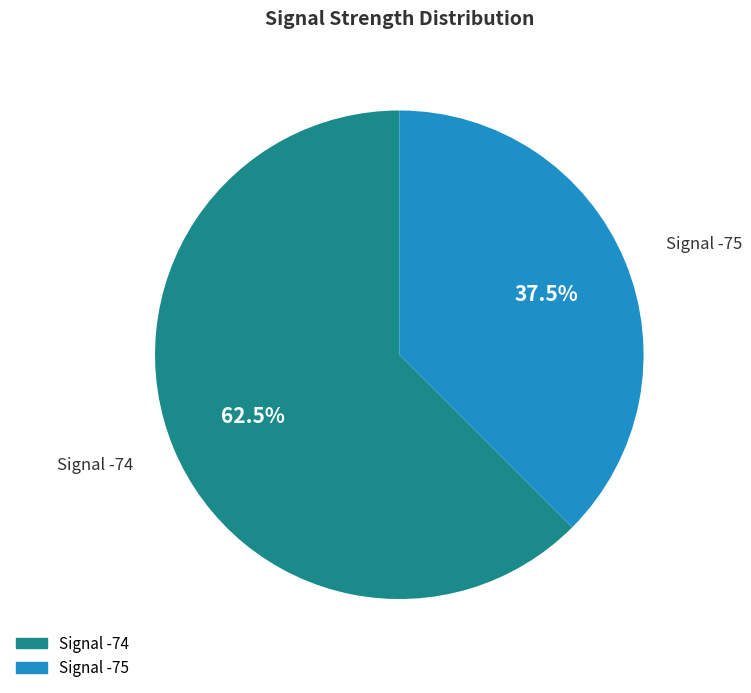

Does any single category account for the majority?

Yes